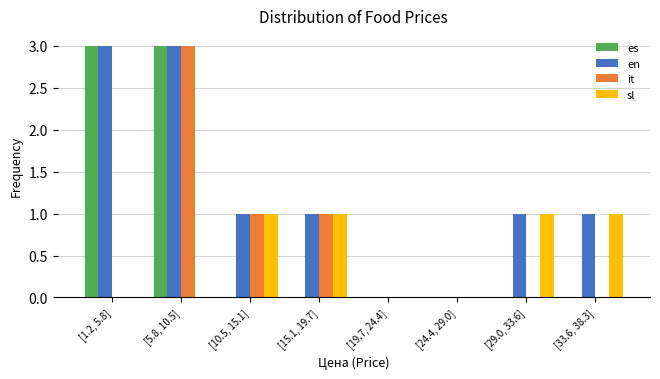

Between [15.1, 19.7] and [33.6, 38.3], which series saw the biggest shift?

it